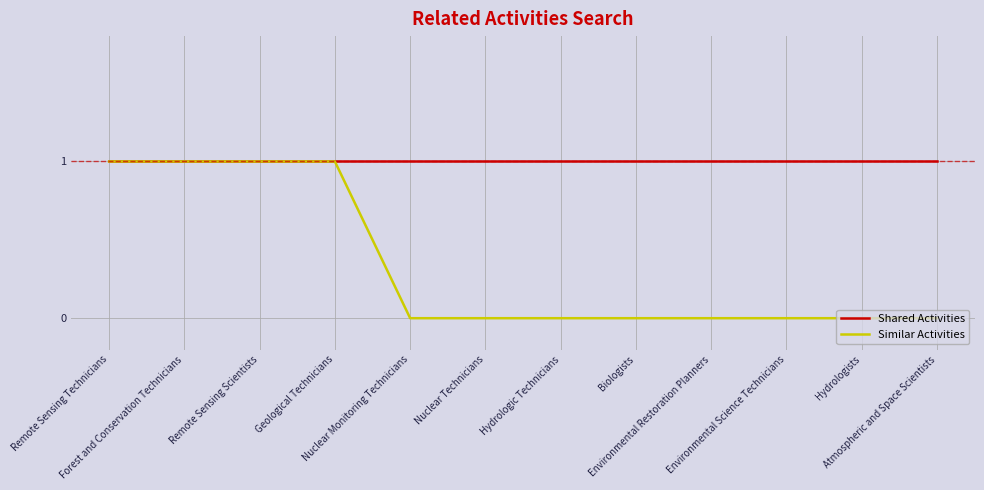

The Similar Activities series shows 1 at Geological Technicians. True or false?

True